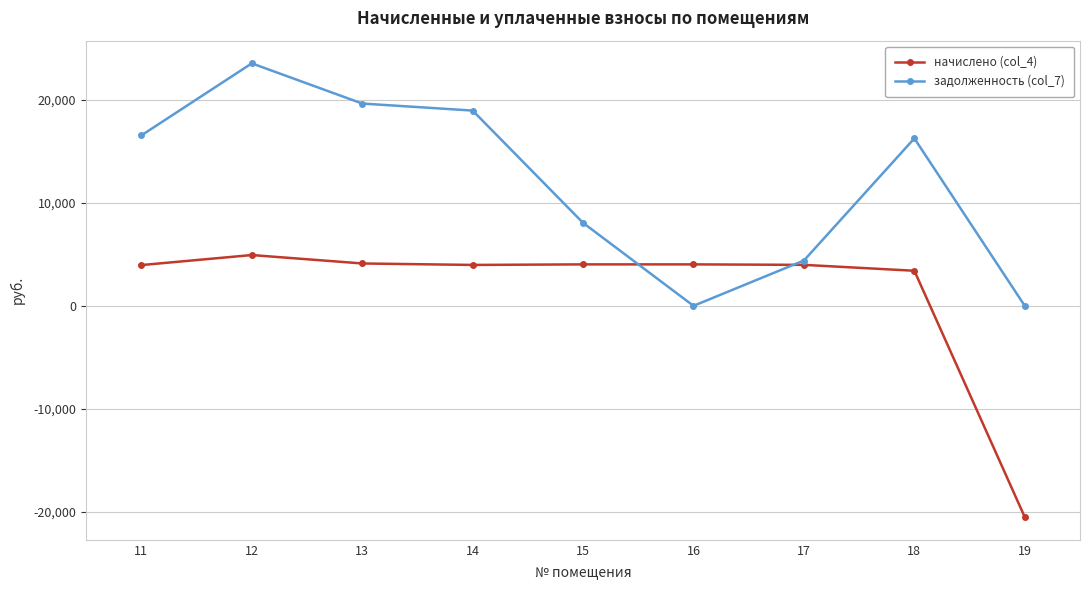

Rank the series at 15 from highest to lowest value.

задолженность (col_7), начислено (col_4)